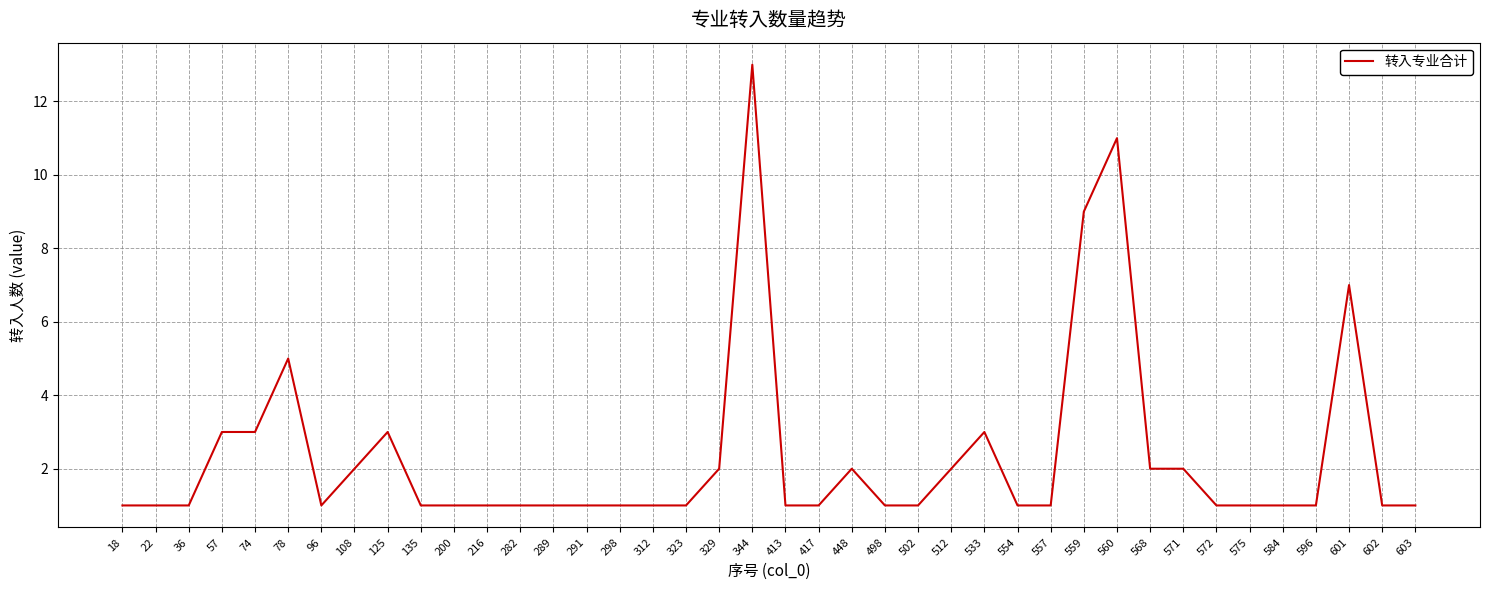

Approximately how many times larger is the value at 200 compared to 282?

1.0